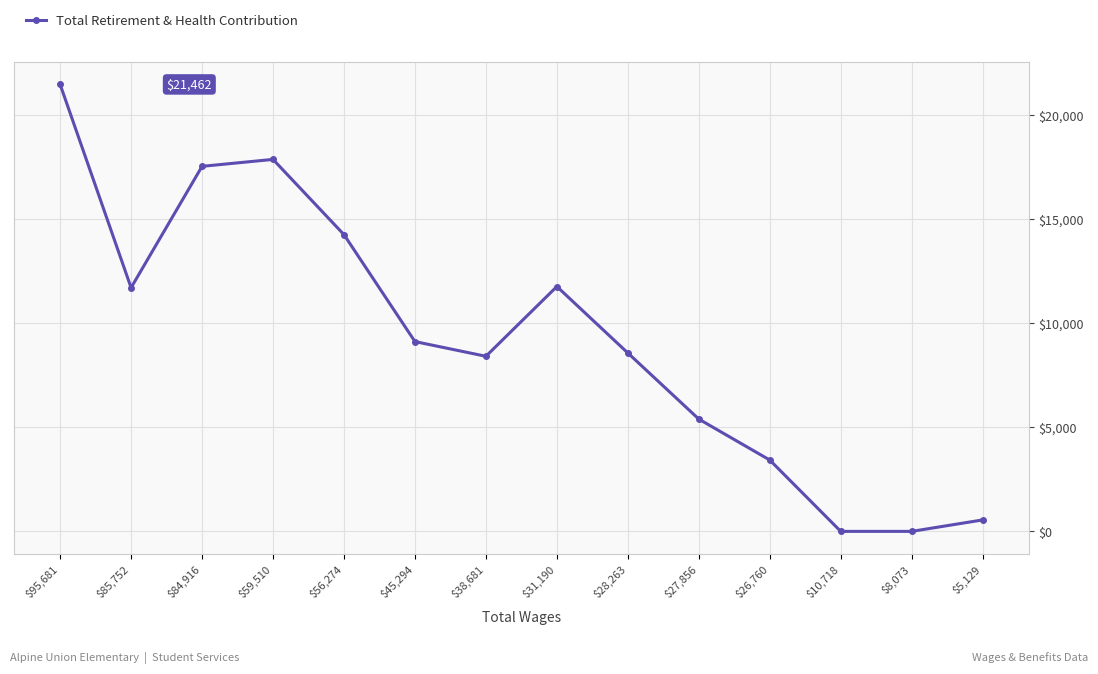

Is it true that the value at $38,681 is 4550?

False